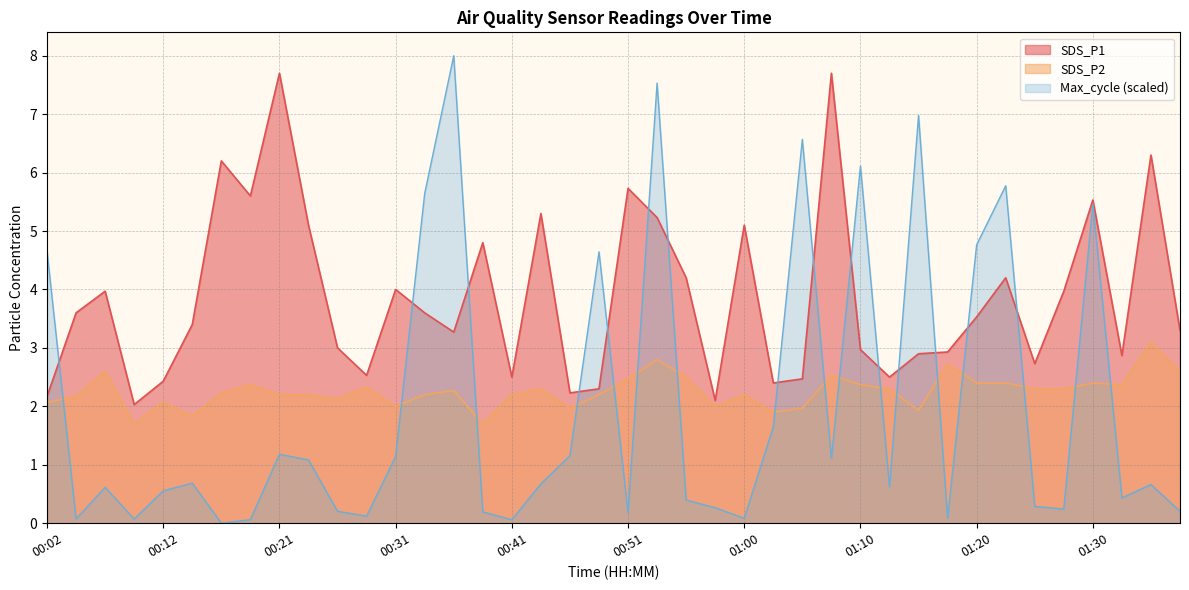

True or false: SDS_P1 and SDS_P2 cross at least once.

False